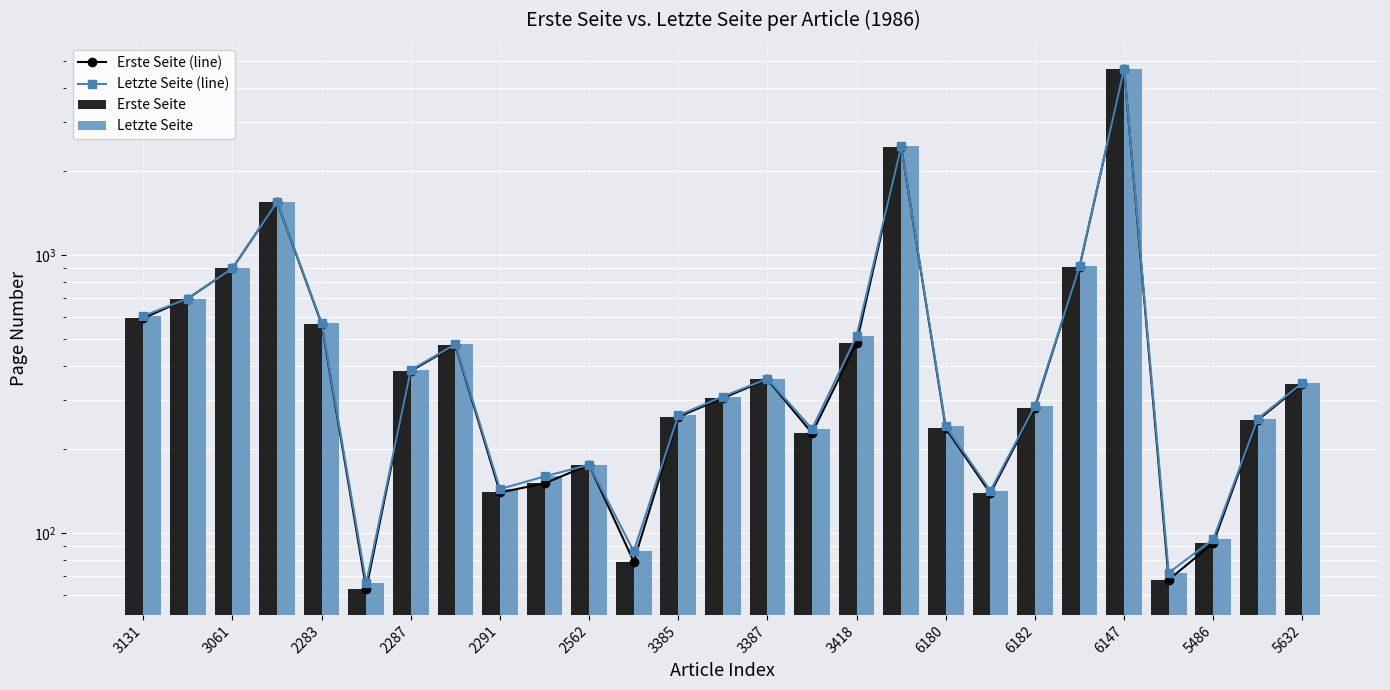

At which label does Erste Seite reach its peak?

6147